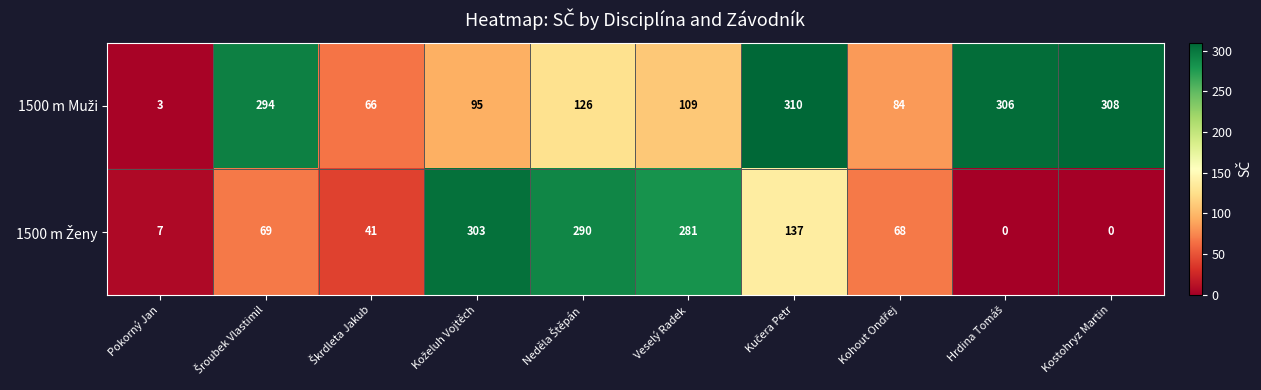

What is the total value across all series at Pokorný Jan?

10